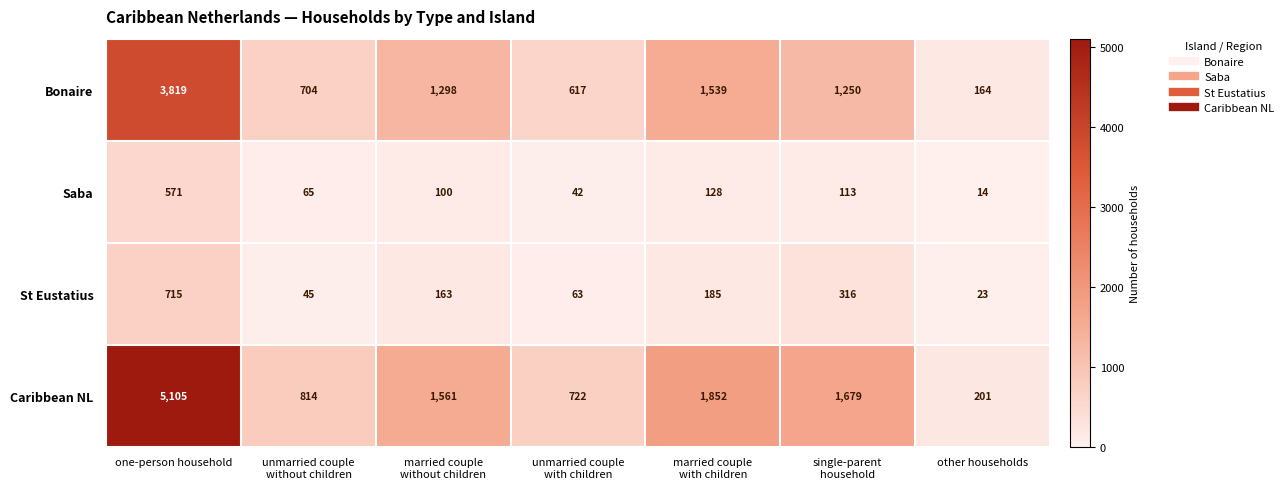

List the series in order of their peak value, lowest first.

Saba, St Eustatius, Bonaire, Caribbean NL